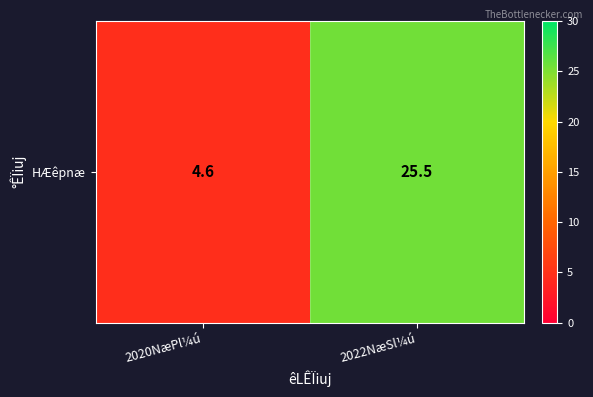

What is the sum of all values?

30.1